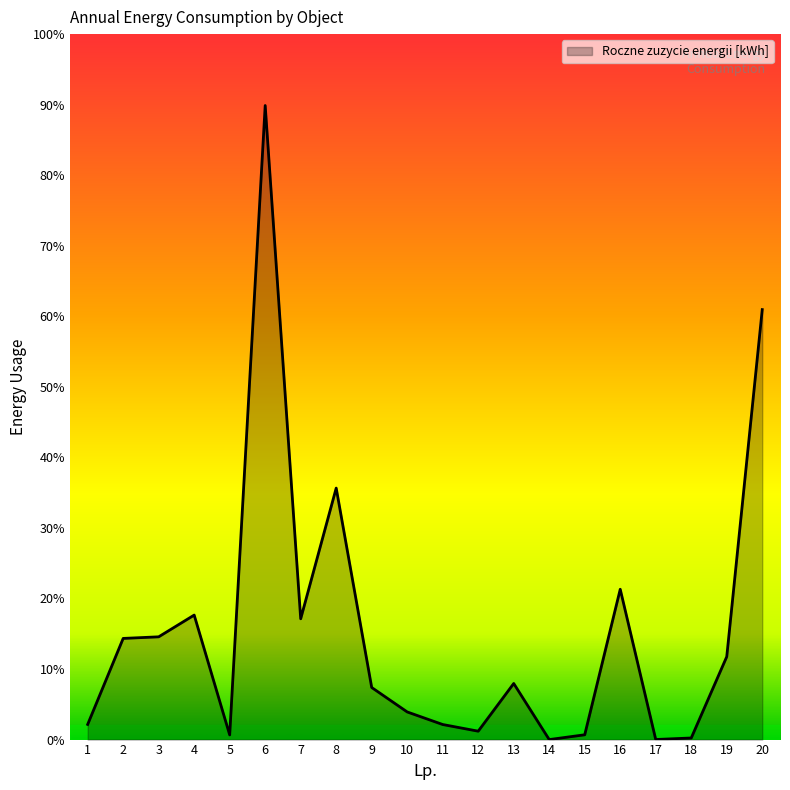

Does the chart display data point markers on the line(s)?

No